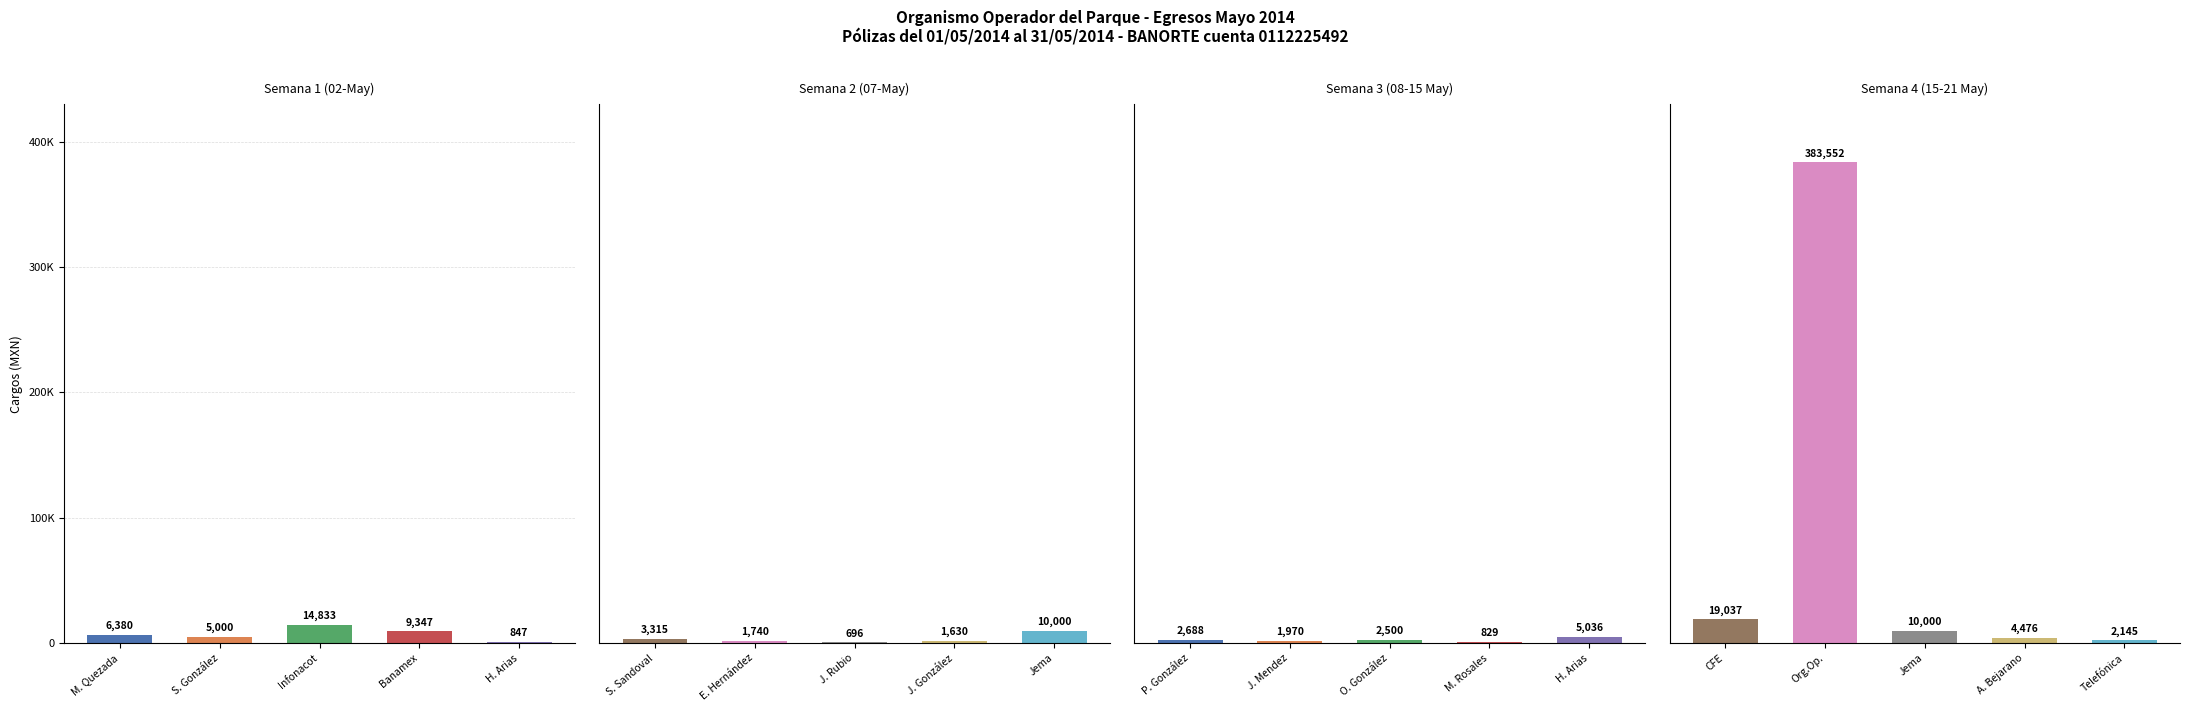

How many categories are shown in the chart?

5